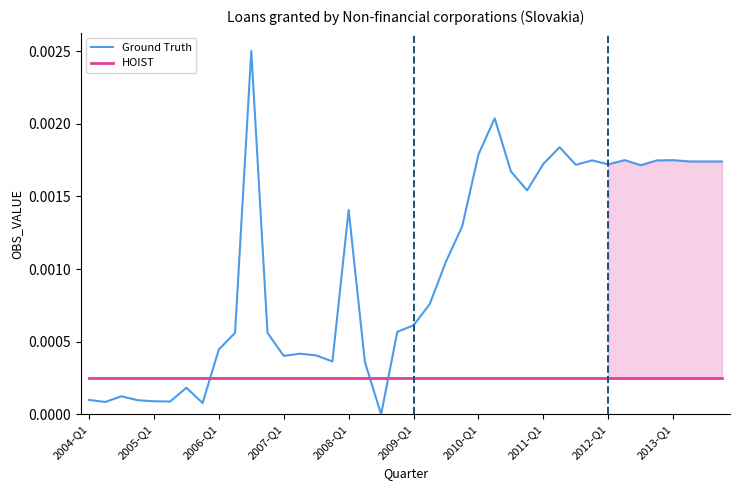

What position from the right is 34?

6